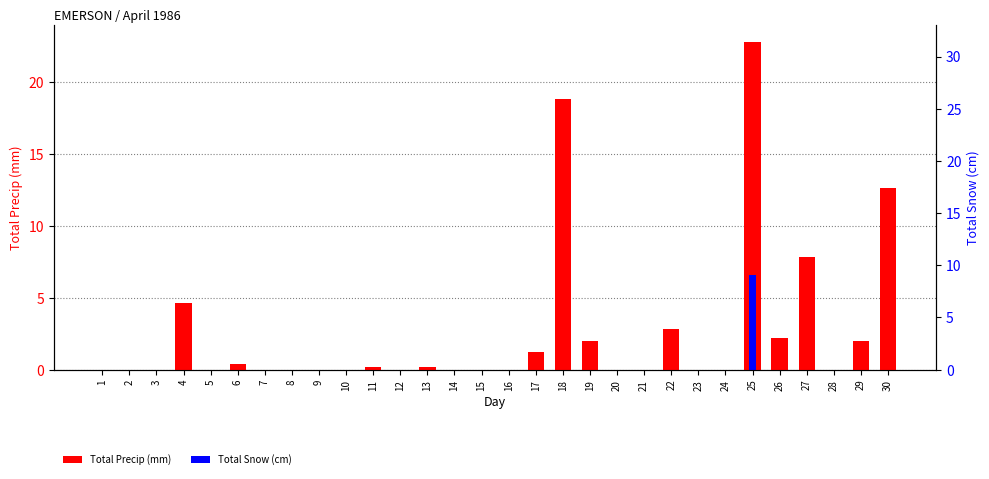

Which has a higher value, 11 or 14?

11